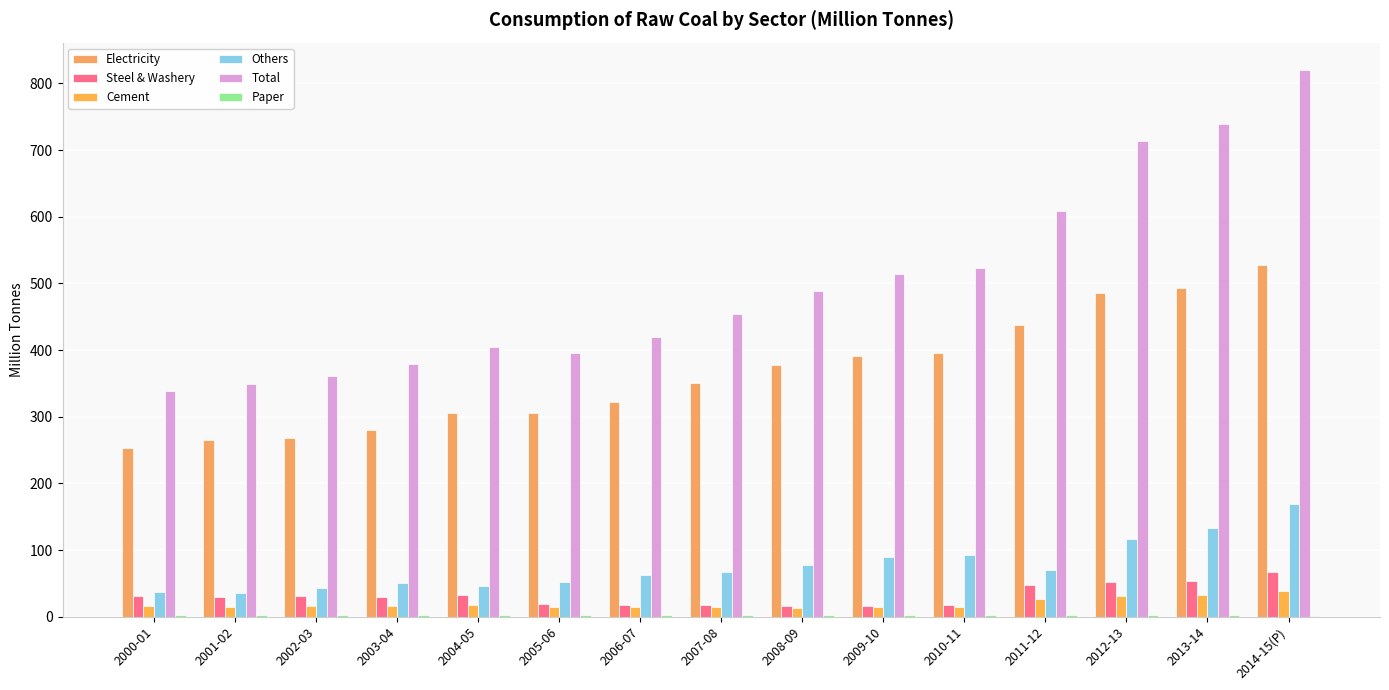

List the labels in order of Cement value, smallest first.

2008-09, 2009-10, 2006-07, 2001-02, 2005-06, 2010-11, 2007-08, 2000-01, 2002-03, 2003-04, 2004-05, 2011-12, 2012-13, 2013-14, 2014-15(P)